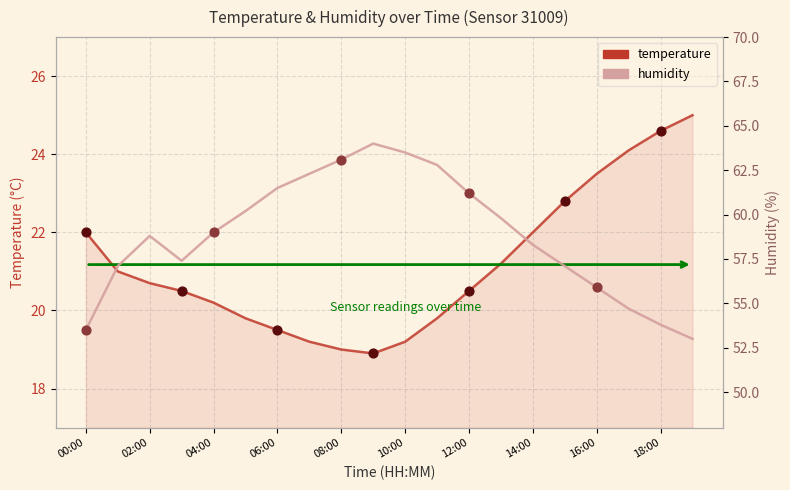

What are all the series names shown in the legend?

temperature, humidity